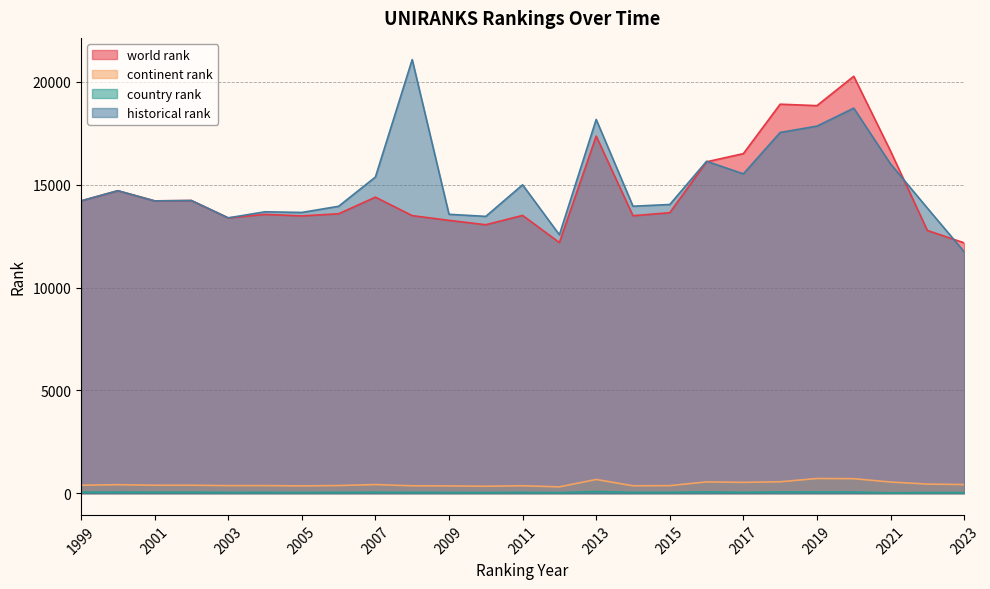

True or false: historical rank and continent rank intersect in this chart.

False